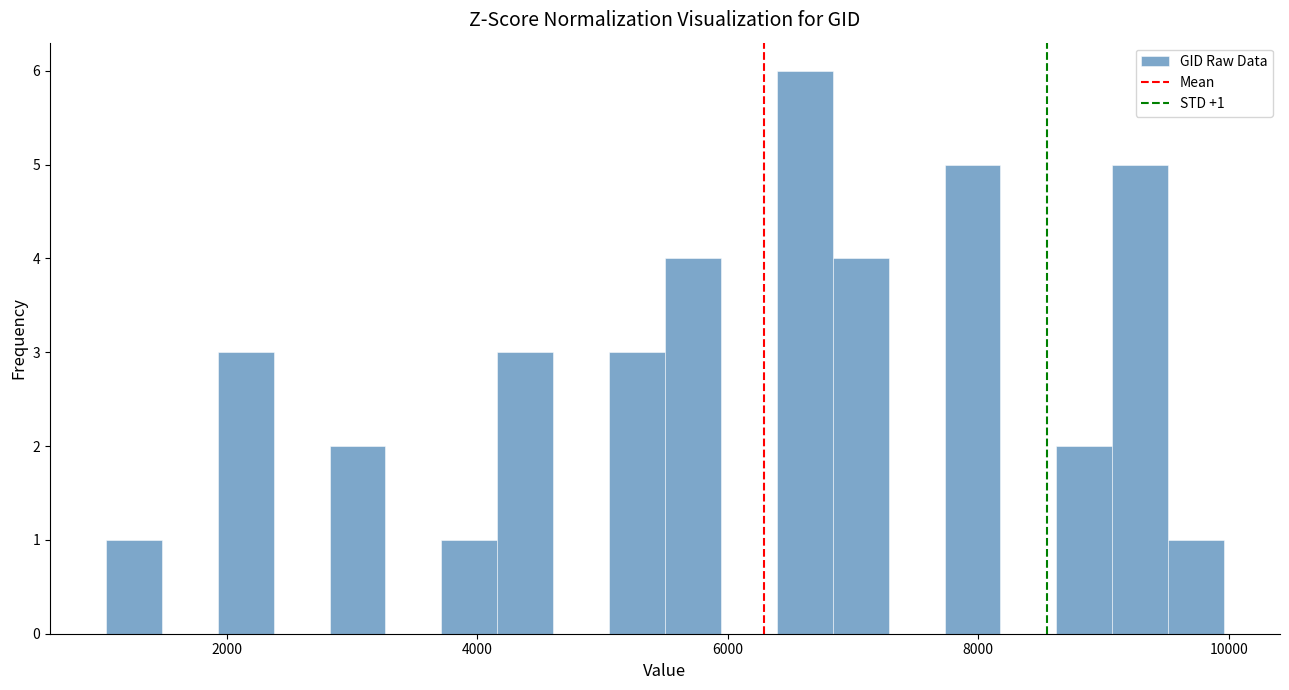

Read against the x-axis, roughly where is the centre of the tallest bar?

6600